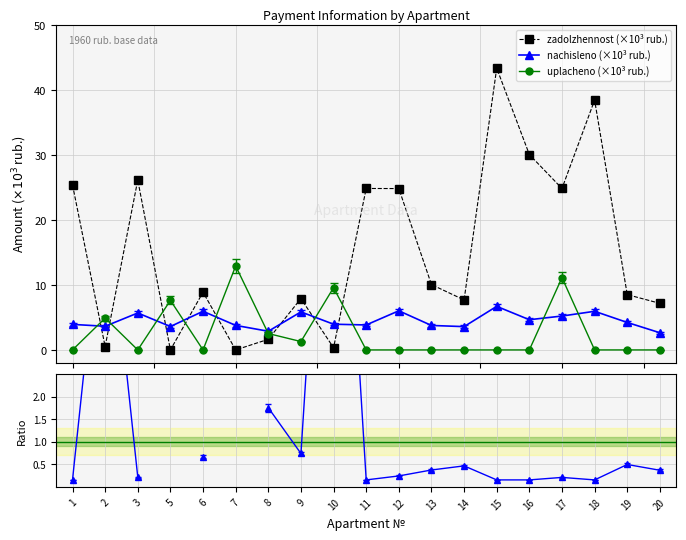

Which label corresponds to the smallest value in the chart?

5